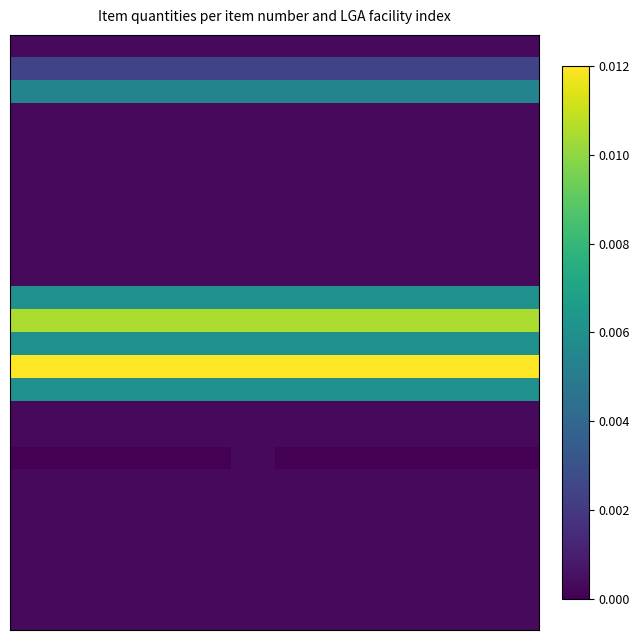

At which category is the sum across all series the highest?

5